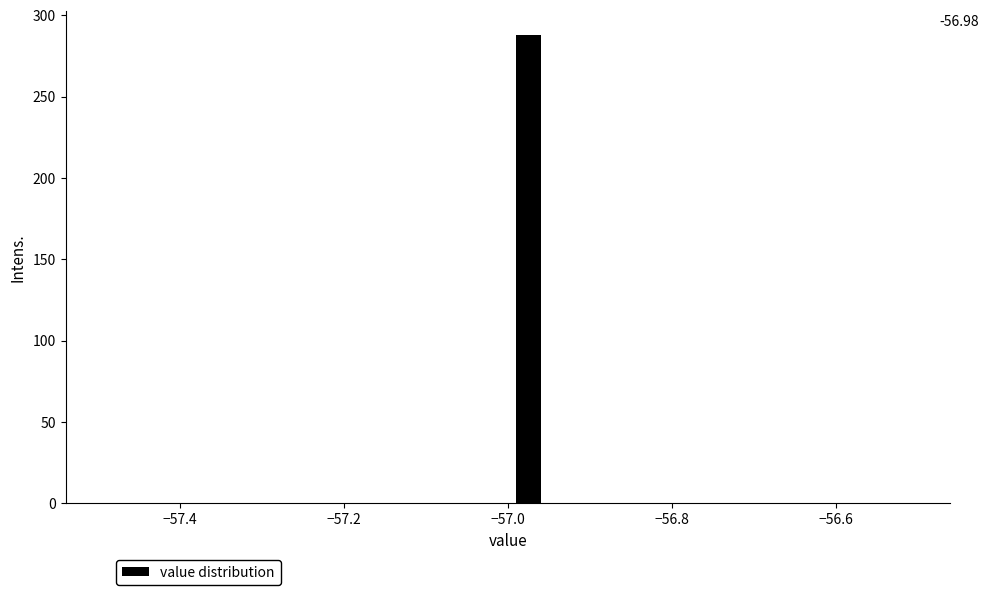

Around what value on the x-axis is the tallest bar? Give the approximate position of its centre, as read against the axis.

-56.98